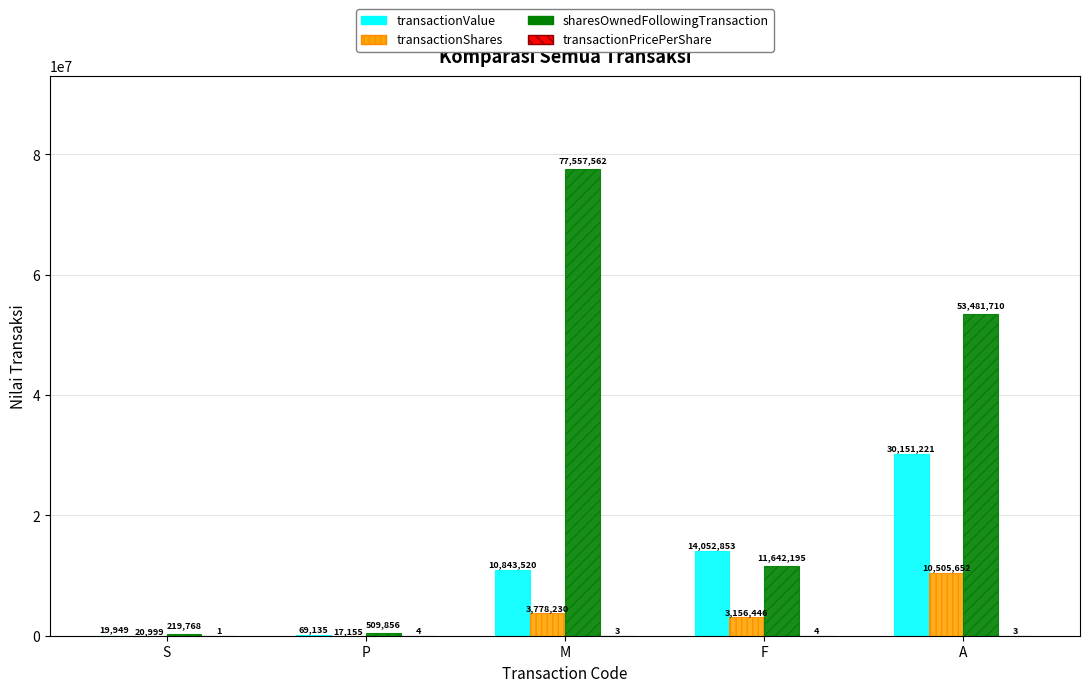

Is it true that transactionValue equals 19949.0 at S?

True